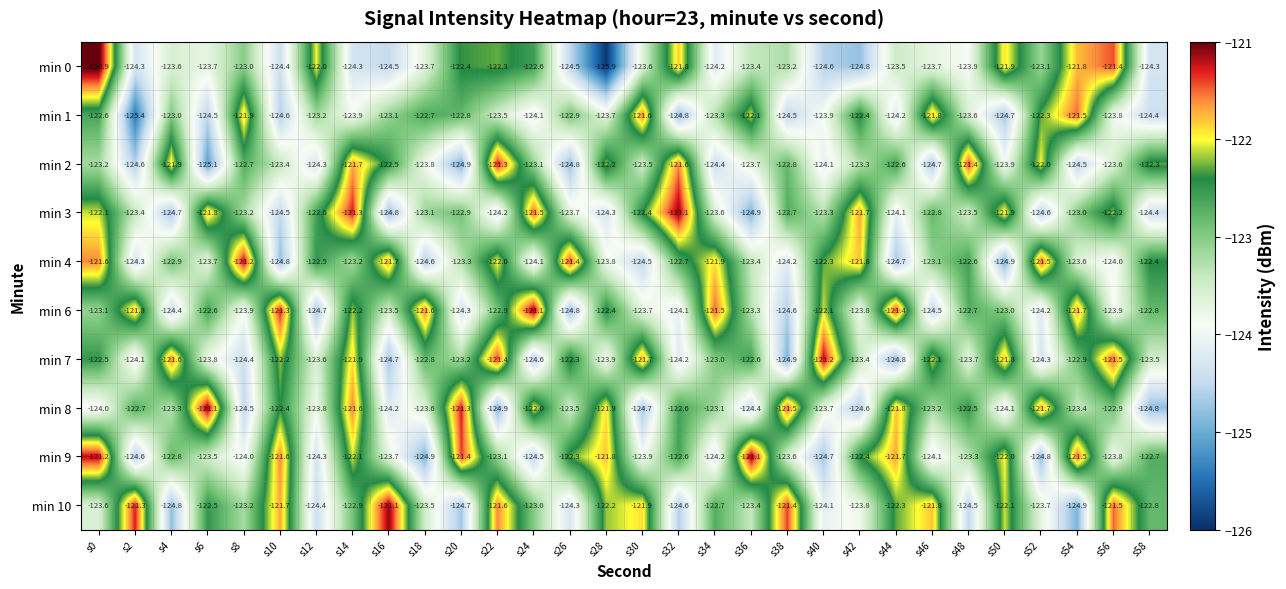

Which label corresponds to the largest value in the chart?

s0